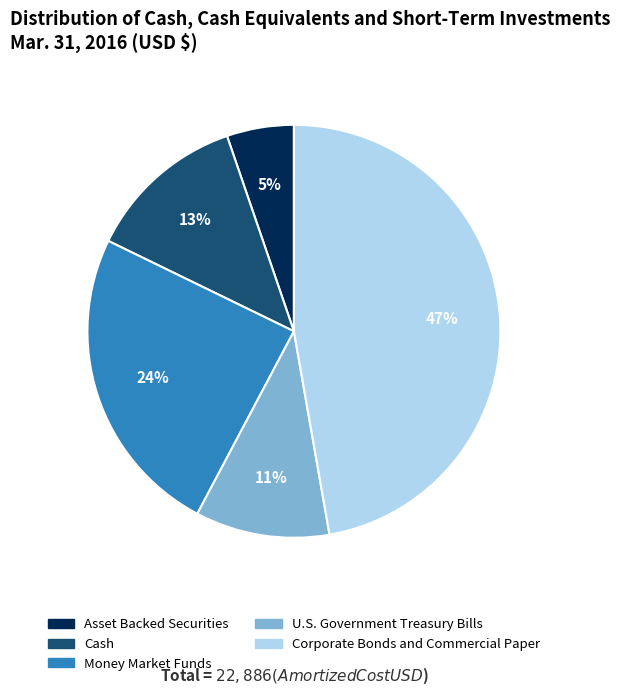

How many segments does this pie chart have?

5